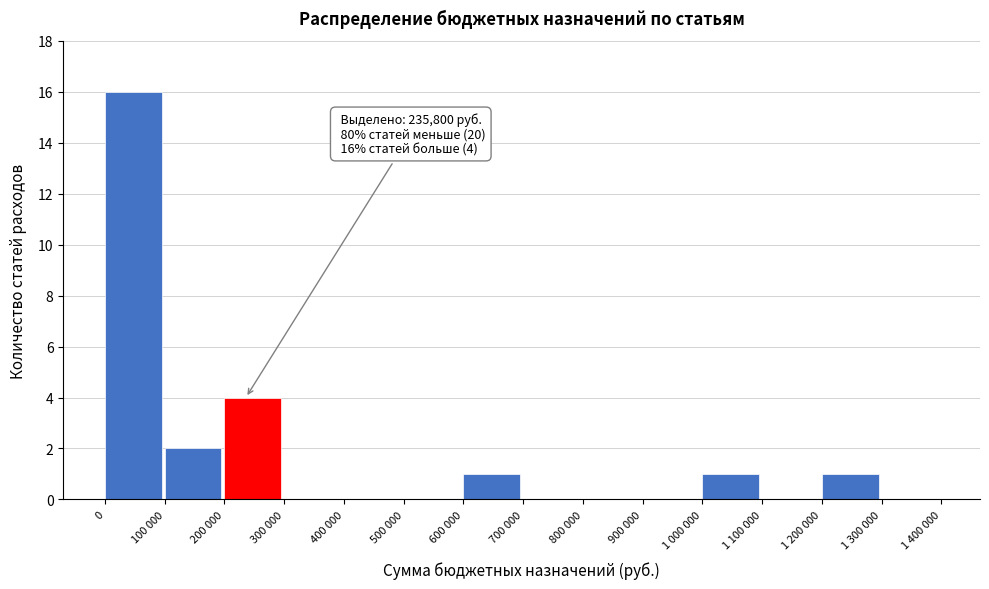

Reading right to left, what are all the values shown in this chart?

1 300 000=0	1 200 000=1	1 100 000=0	1 000 000=1	900 000=0	800 000=0	700 000=0	600 000=1	500 000=0	400 000=0	300 000=0	200 000=4	100 000=2	0=16